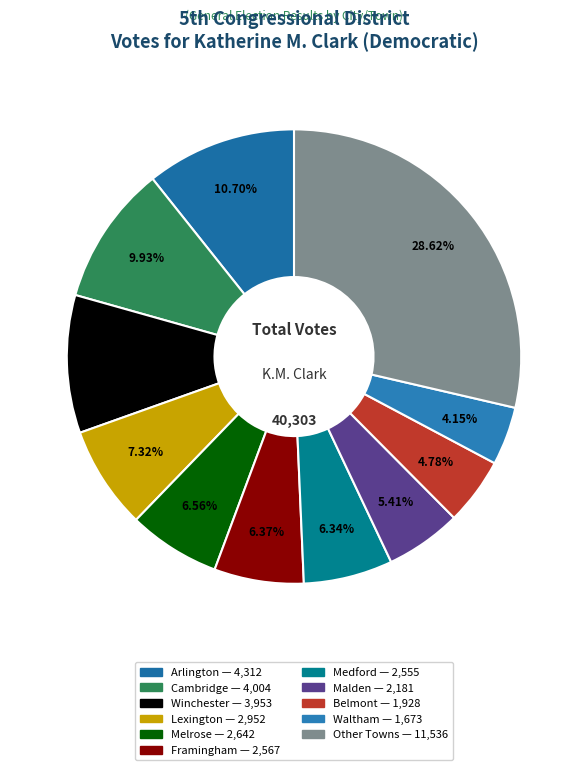

Count the number of slices in the pie.

11